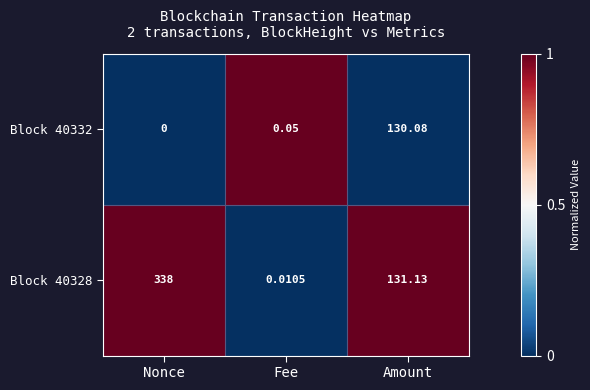

What is the total value across all series at Amount?

261.2